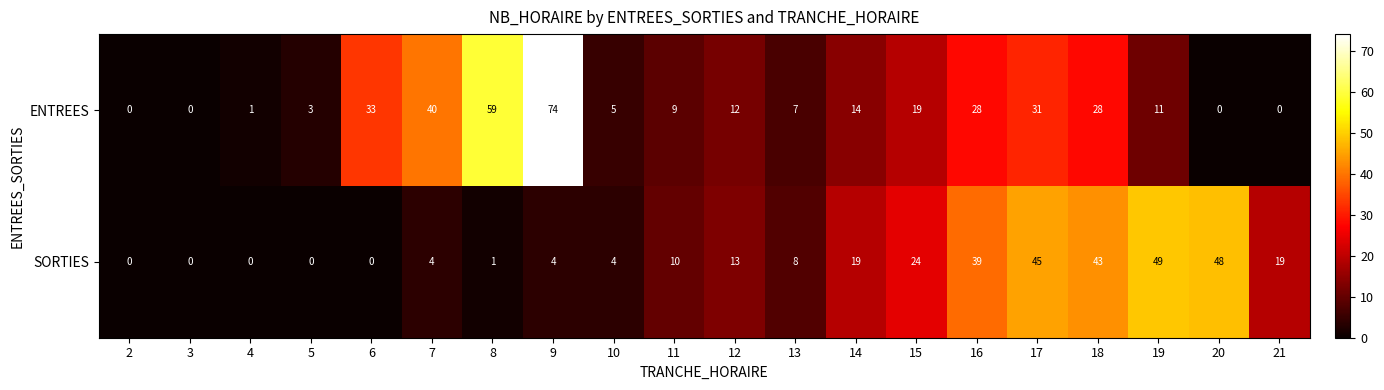

At which label does SORTIES reach its peak?

19